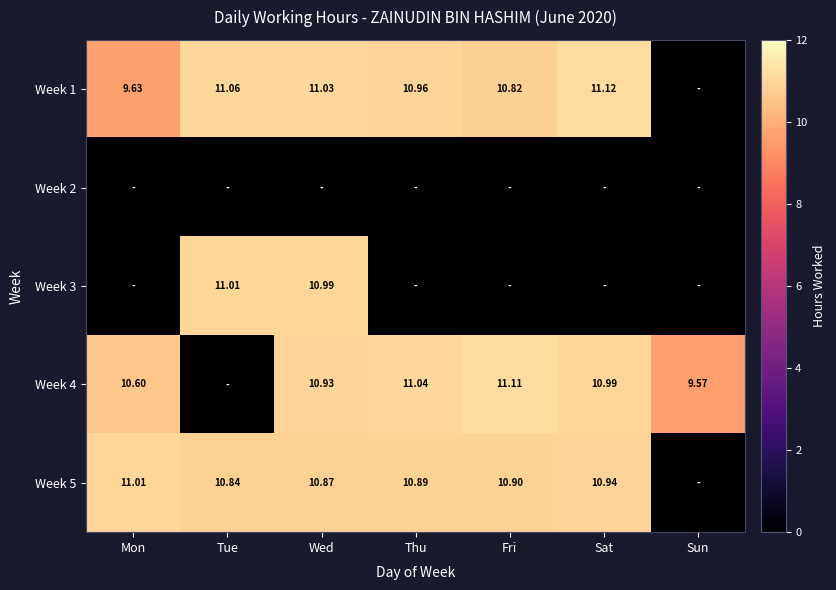

Is the value of Week 1 at Sat greater than the value of Week 5 at Mon?

Yes